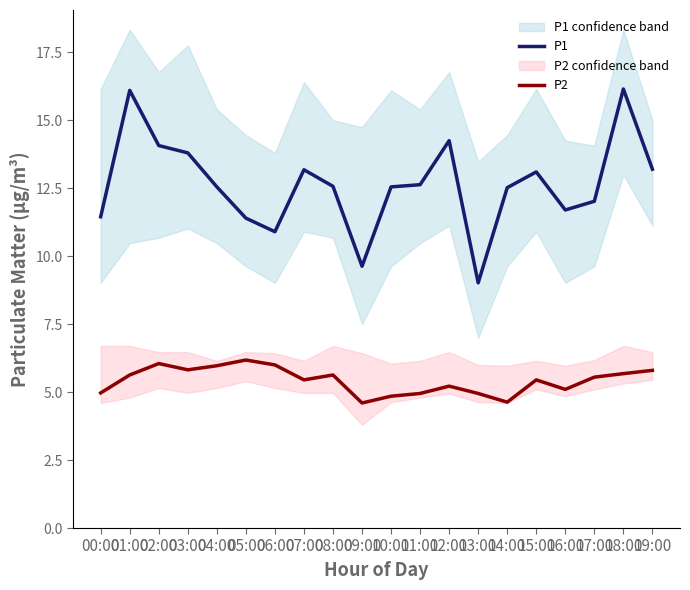

How many lines are shown in the chart?

2